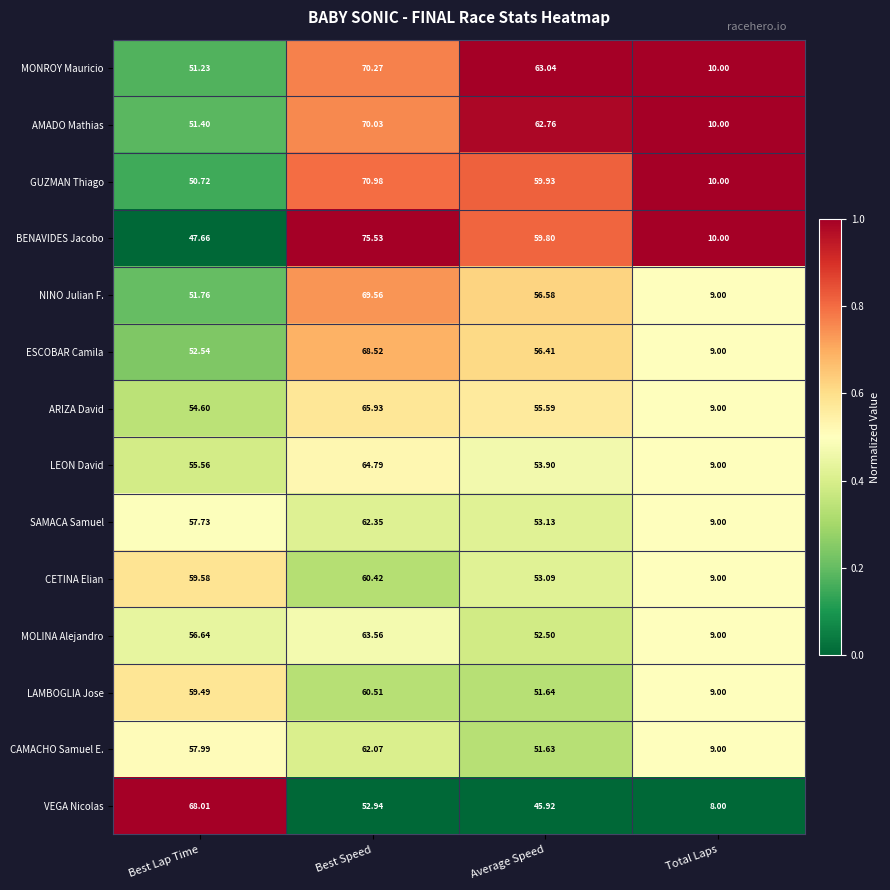

Rank the series at Average Speed from highest to lowest value.

MONROY Mauricio, AMADO Mathias, GUZMAN Thiago, BENAVIDES Jacobo, NINO Julian F., ESCOBAR Camila, ARIZA David, LEON David, SAMACA Samuel, CETINA Elian, MOLINA Alejandro, LAMBOGLIA Jose, CAMACHO Samuel E., VEGA Nicolas